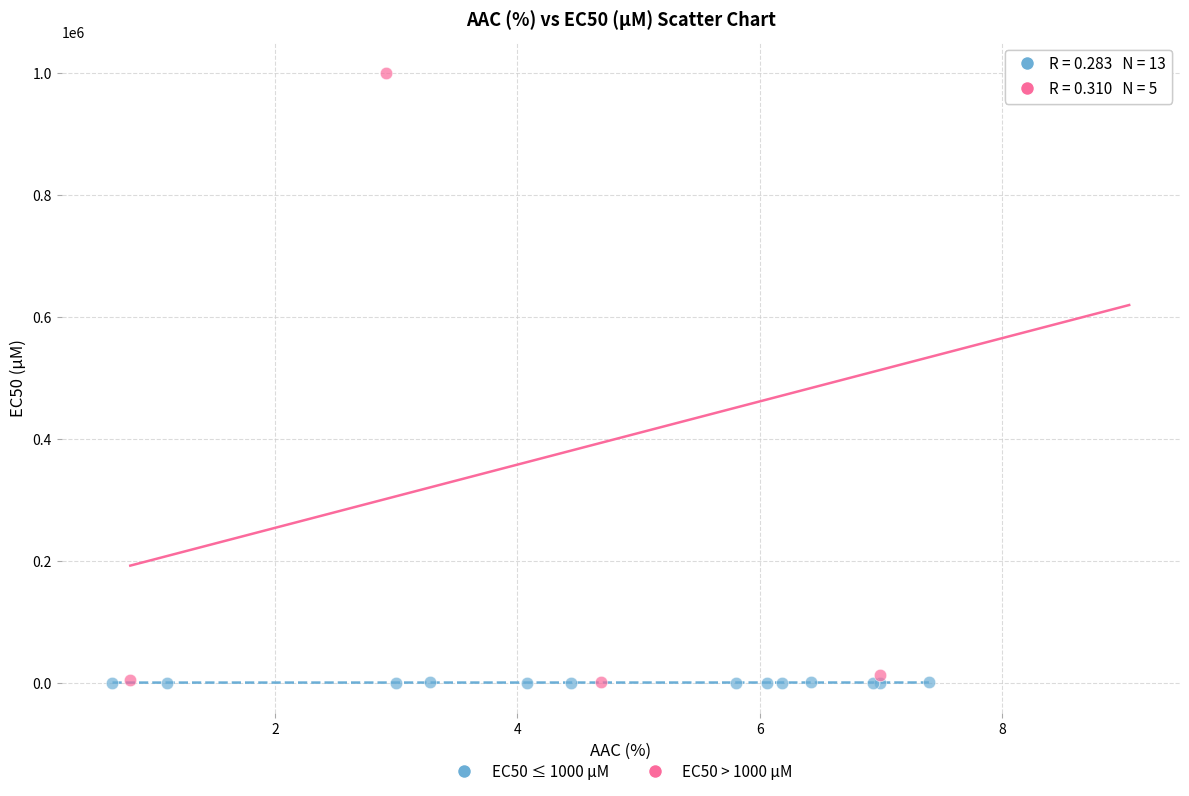

Which series contains the highest Y value?

EC50 > 1000 µM